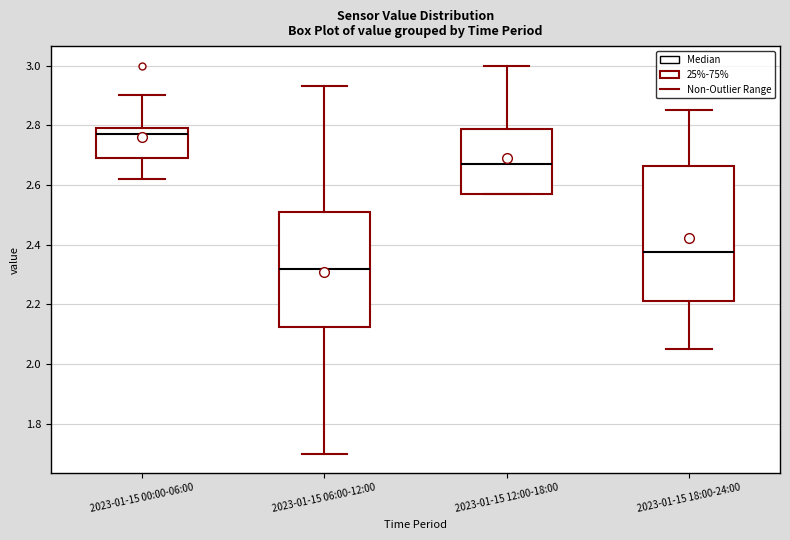

Where does the median line of the box for 2023-01-15 18:00-24:00 sit on the y-axis? The values are not printed on the chart, so give them approximately, as read against the axis.

2.38